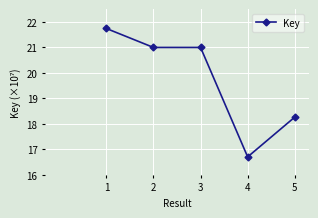

Between 4 and 2, which is larger?

2